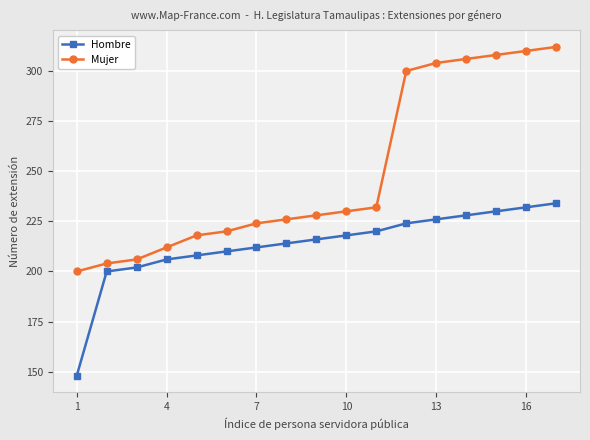

True or false: Mujer and Hombre intersect in this chart.

False